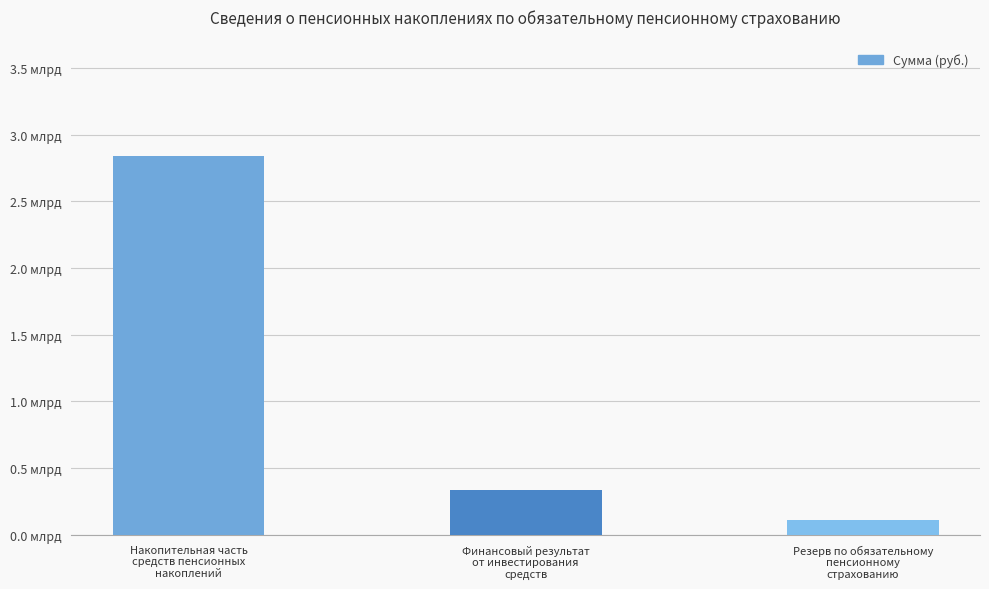

Where is the data nearest to the value 1476965150?

Финансовый результат
от инвестирования
средств